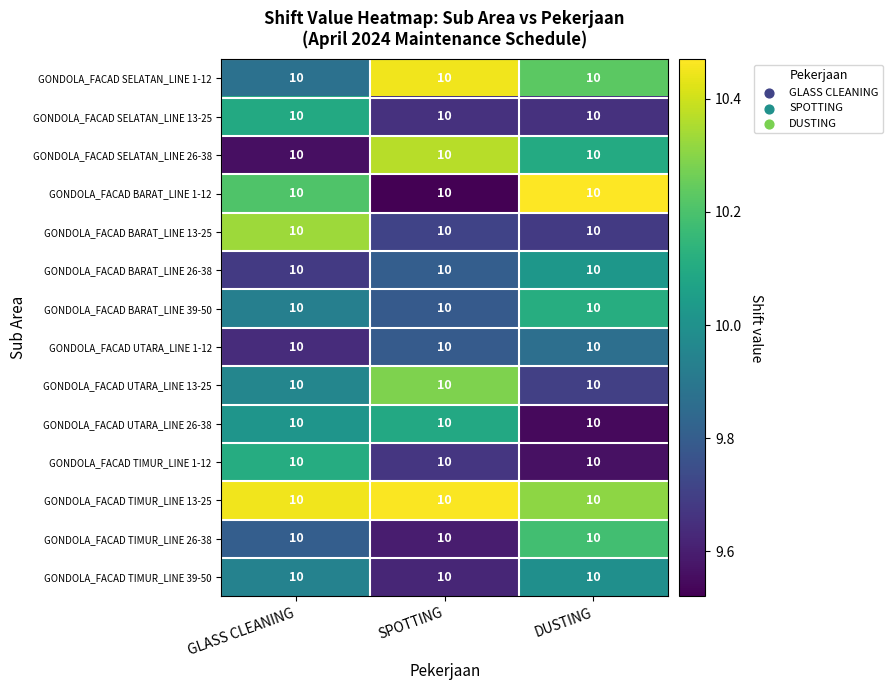

Which category has the lowest value across all series?

SPOTTING